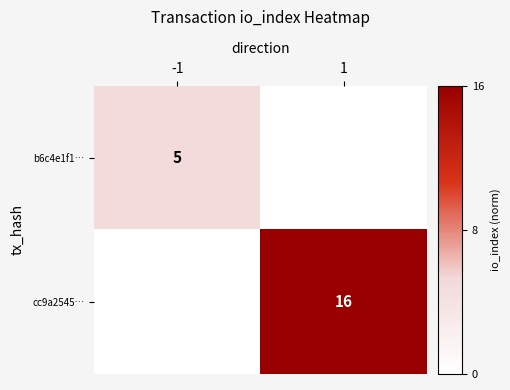

The value of cc9a2545… at 1 is 16. True or false?

True